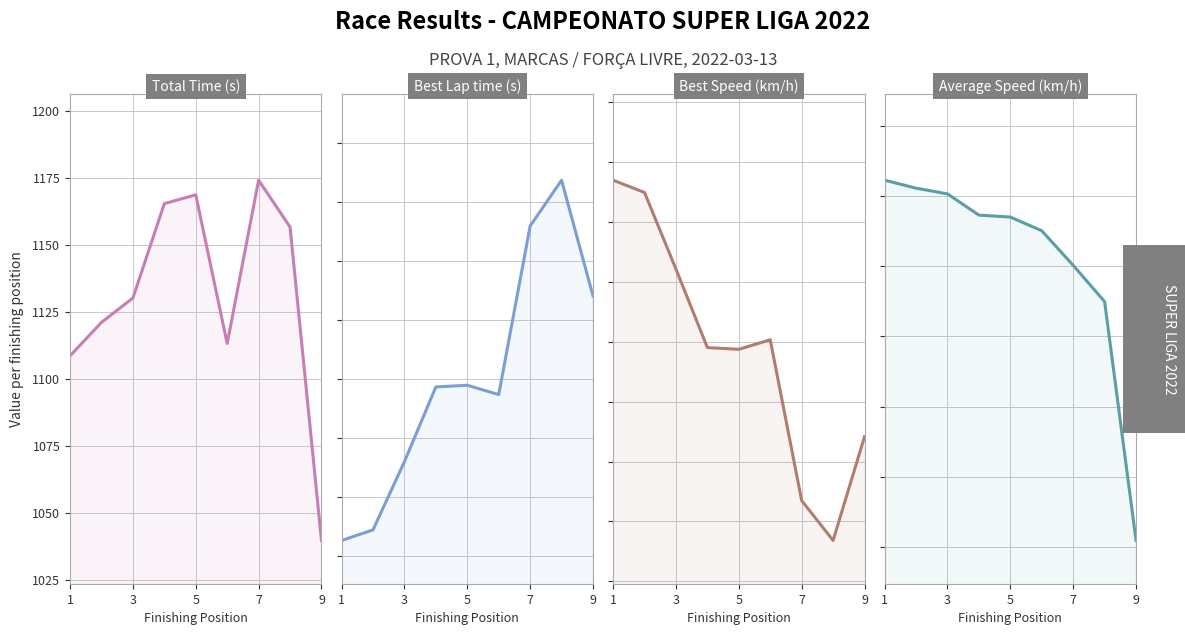

How many interior local valleys does the Best Lap time series have?

1